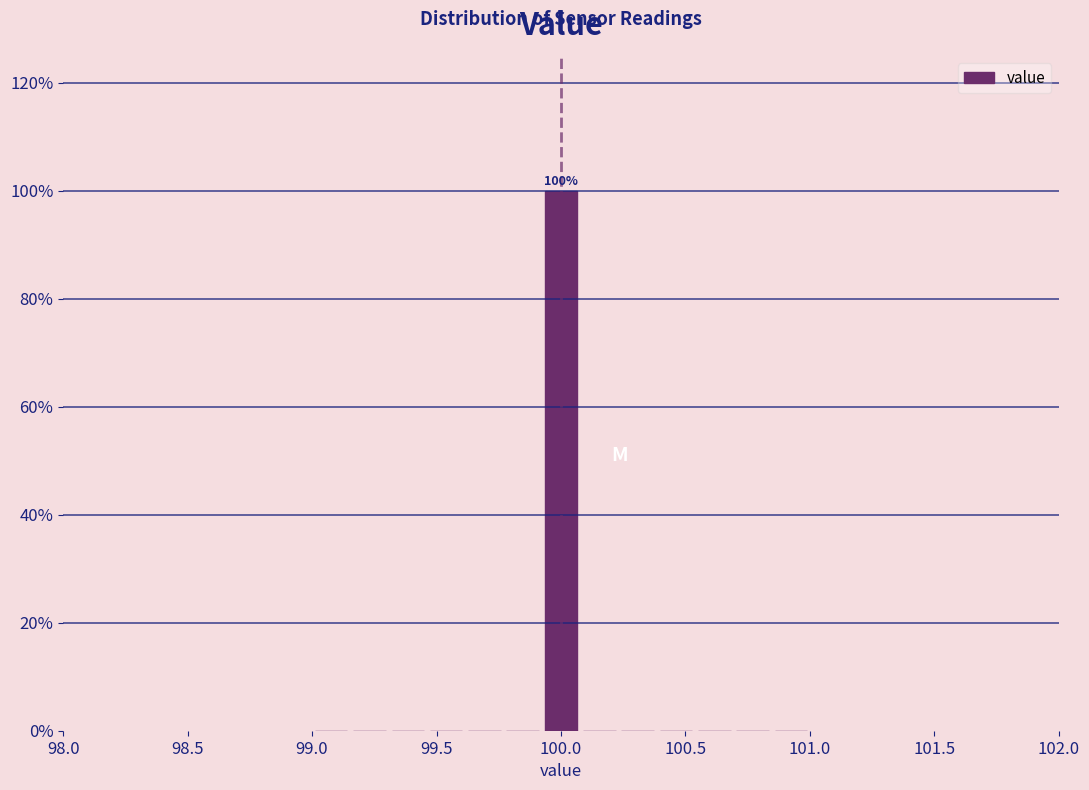

Around what value on the x-axis is the tallest bar? Give the approximate position of its centre, as read against the axis.

100.00